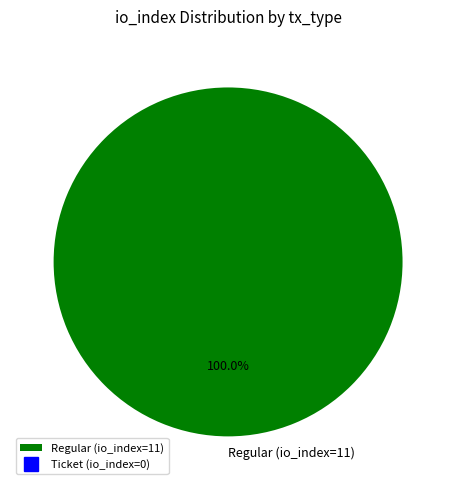

Count the number of slices in the pie.

1